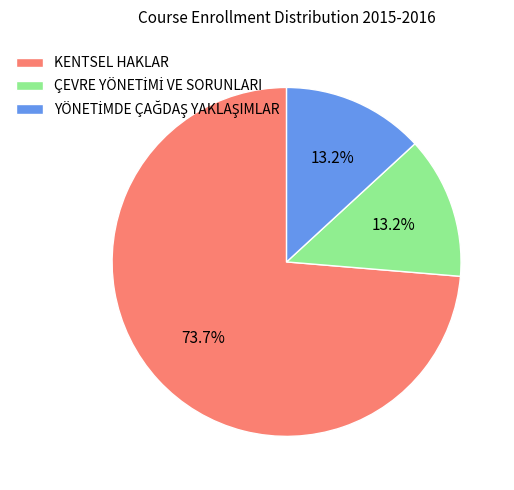

To the nearest percent, what percentage of the pie is KENTSEL HAKLAR?

74%